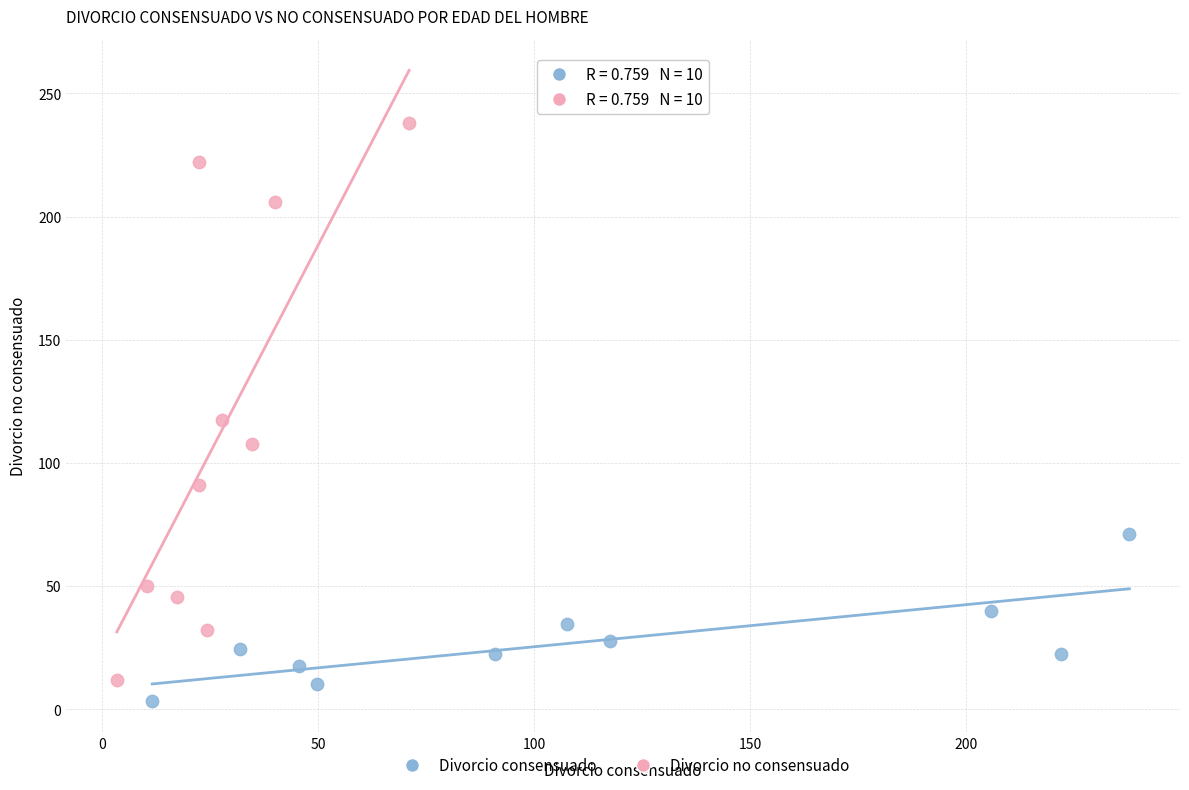

Which series has the widest spread of Y values?

Divorcio no consensuado